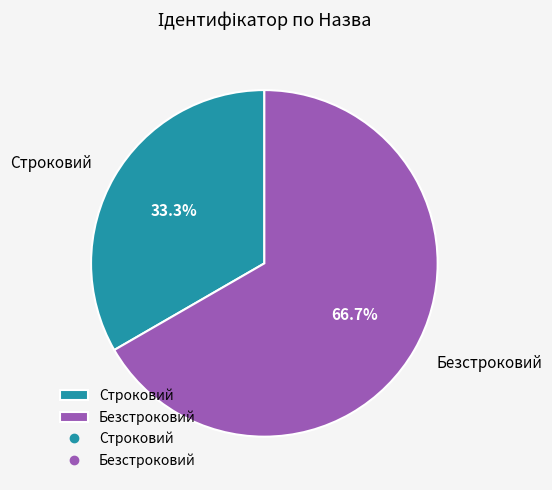

What percentage is the Строковий slice, to the nearest percent?

33%